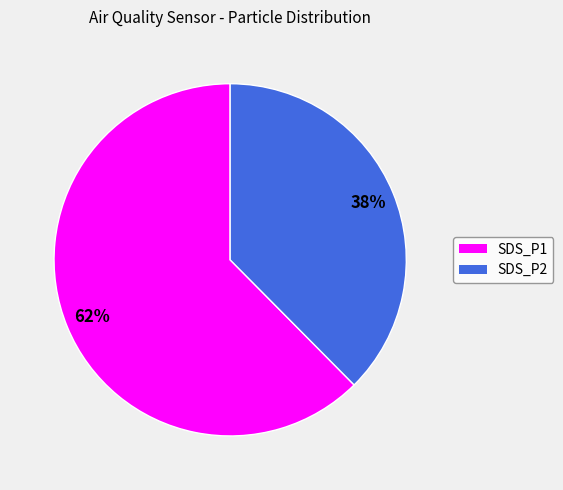

Is the sum of SDS_P1 and SDS_P2 greater than half?

Yes